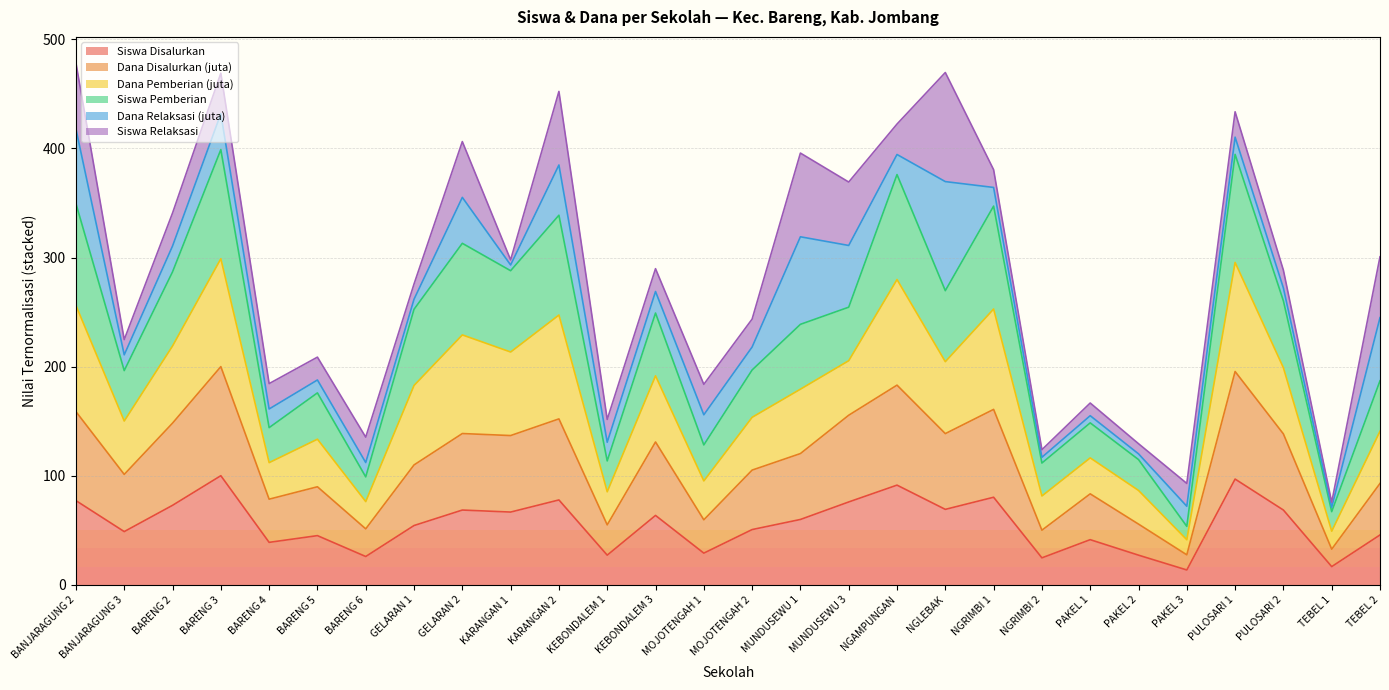

True or false: Dana Disalurkan (juta) and Dana Pemberian (juta) intersect in this chart.

False